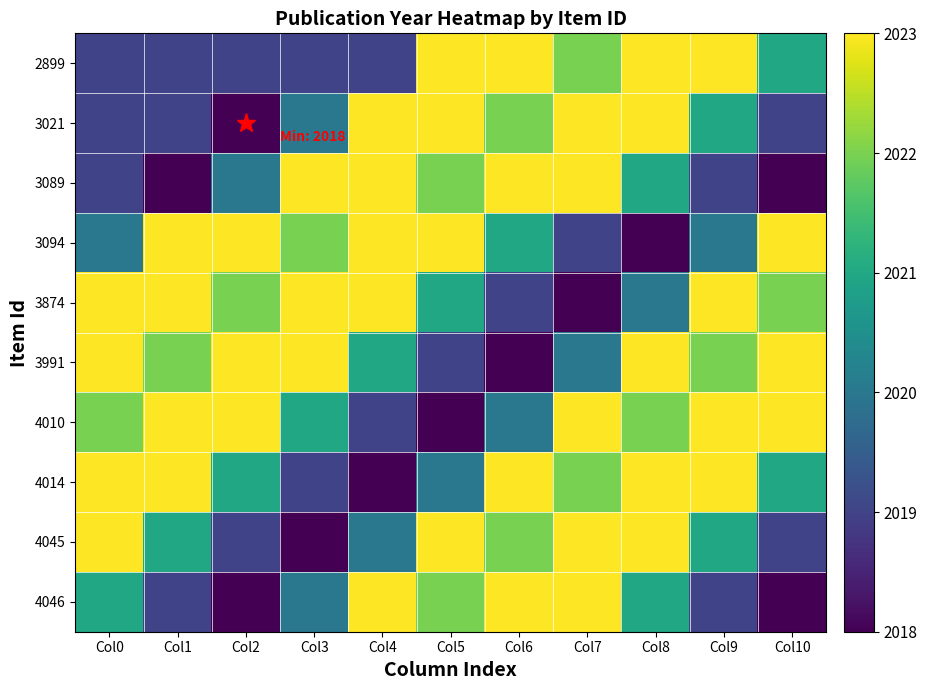

Reading right to left, what are all the values shown in this chart?

2899: Col10=2021	Col9=2023	Col8=2023	Col7=2022	Col6=2023	Col5=2023	Col4=2019	Col3=2019	Col2=2019	Col1=2019	Col0=2019
3021: Col10=2019	Col9=2021	Col8=2023	Col7=2023	Col6=2022	Col5=2023	Col4=2023	Col3=2020	Col2=2018	Col1=2019	Col0=2019
3089: Col10=2018	Col9=2019	Col8=2021	Col7=2023	Col6=2023	Col5=2022	Col4=2023	Col3=2023	Col2=2020	Col1=2018	Col0=2019
3094: Col10=2023	Col9=2020	Col8=2018	Col7=2019	Col6=2021	Col5=2023	Col4=2023	Col3=2022	Col2=2023	Col1=2023	Col0=2020
3874: Col10=2022	Col9=2023	Col8=2020	Col7=2018	Col6=2019	Col5=2021	Col4=2023	Col3=2023	Col2=2022	Col1=2023	Col0=2023
3991: Col10=2023	Col9=2022	Col8=2023	Col7=2020	Col6=2018	Col5=2019	Col4=2021	Col3=2023	Col2=2023	Col1=2022	Col0=2023
4010: Col10=2023	Col9=2023	Col8=2022	Col7=2023	Col6=2020	Col5=2018	Col4=2019	Col3=2021	Col2=2023	Col1=2023	Col0=2022
4014: Col10=2021	Col9=2023	Col8=2023	Col7=2022	Col6=2023	Col5=2020	Col4=2018	Col3=2019	Col2=2021	Col1=2023	Col0=2023
4045: Col10=2019	Col9=2021	Col8=2023	Col7=2023	Col6=2022	Col5=2023	Col4=2020	Col3=2018	Col2=2019	Col1=2021	Col0=2023
4046: Col10=2018	Col9=2019	Col8=2021	Col7=2023	Col6=2023	Col5=2022	Col4=2023	Col3=2020	Col2=2018	Col1=2019	Col0=2021